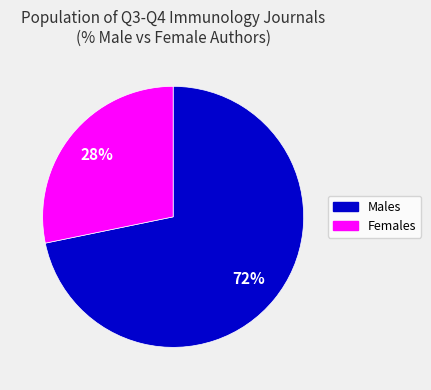

To the nearest percent, what is the average slice percentage?

50%